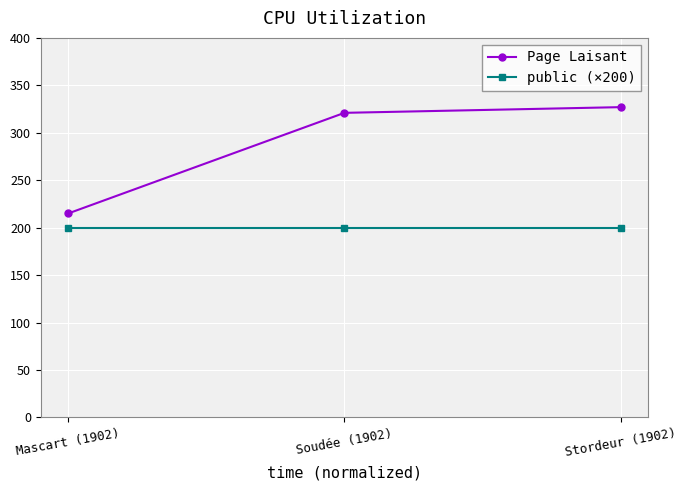

What is the label of the 2nd point from the right?

Soudée (1902)